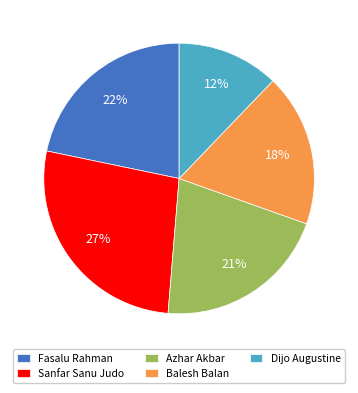

What is the smallest slice in the pie chart?

Dijo Augustine